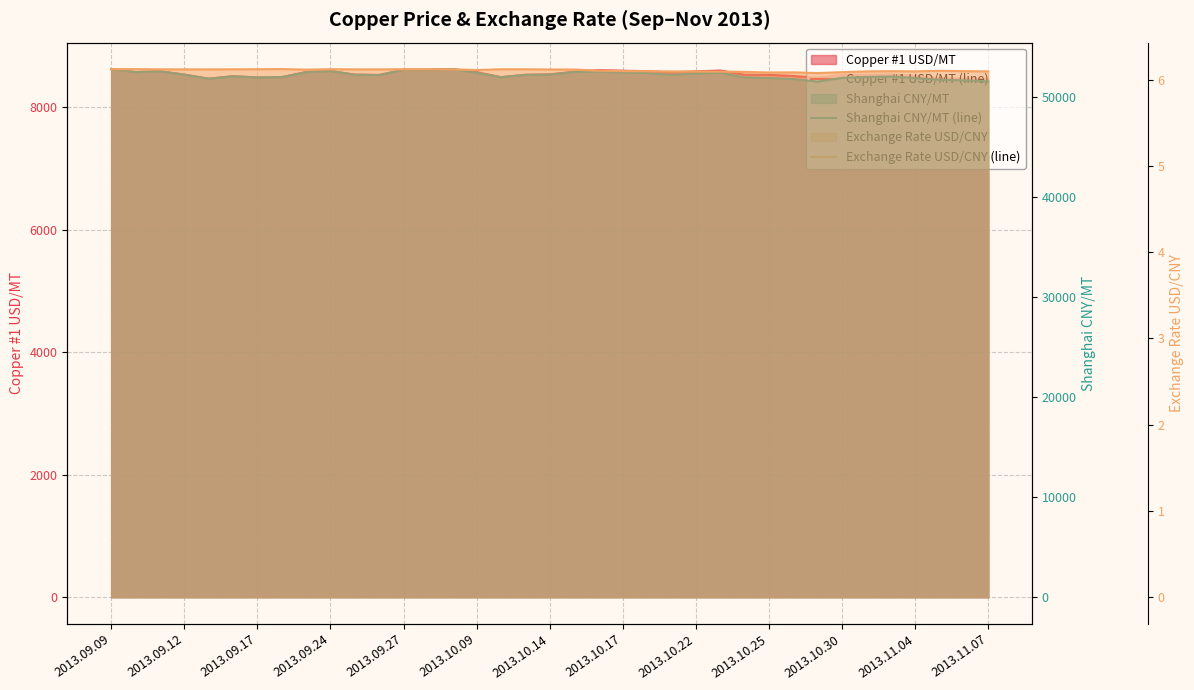

The value of Exchange Rate USD/CNY (line) at 2013.10.25 is 6.1. True or false?

True